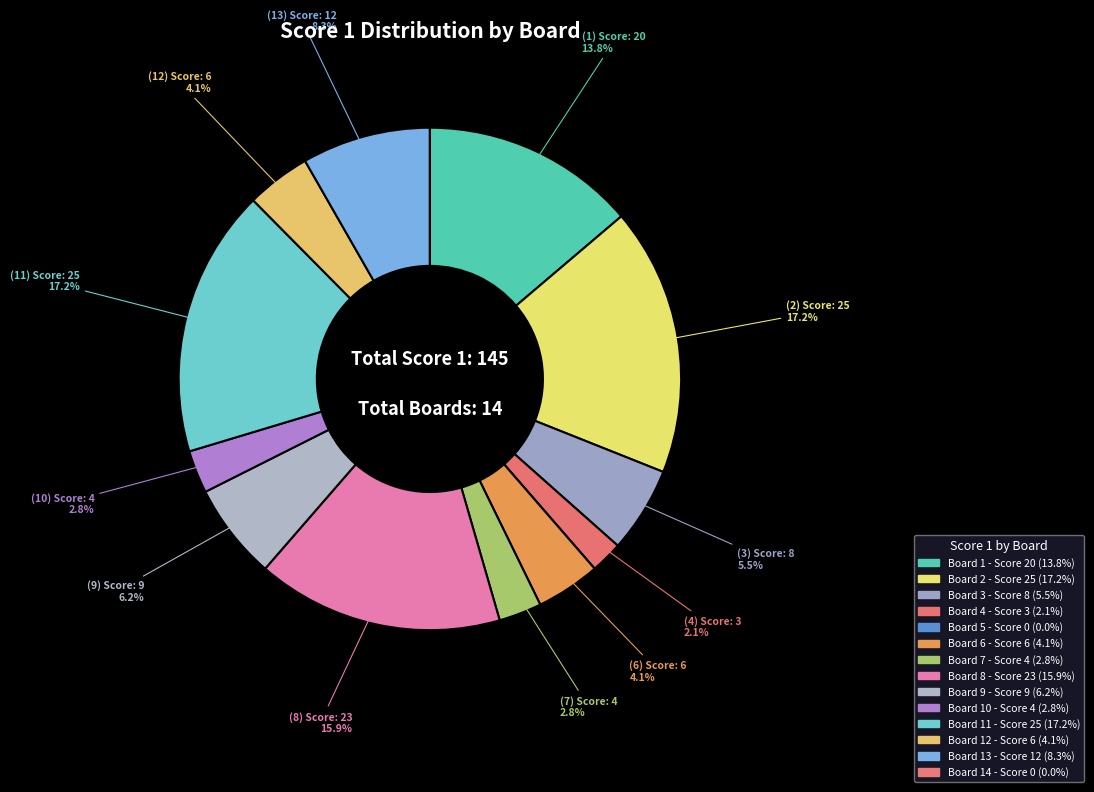

Rank the categories by value from lowest to highest.

Board 5 (Rebello Rose), Board 14 (Ali Yaseen), Board 4 (Karekar Sandesh), Board 7 (Manni Sunil), Board 10 (Dix Princila), Board 6 (Dcunha John), Board 12 (Dix Rachel), Board 3 (Ahmed Shuab), Board 9 (Sanakal Amar), Board 13 (Alom Ashraful), Board 1 (Mohamed Ameer), Board 8 (Rane Rohan), Board 2 (Ali Sunahar), Board 11 (D Souza Andrew)